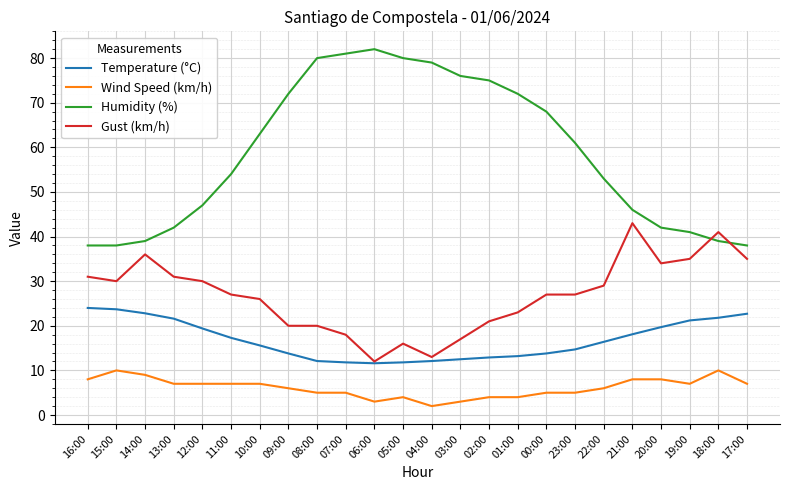

The value of Gust (km/h) at 13:00 is 31.0. True or false?

True